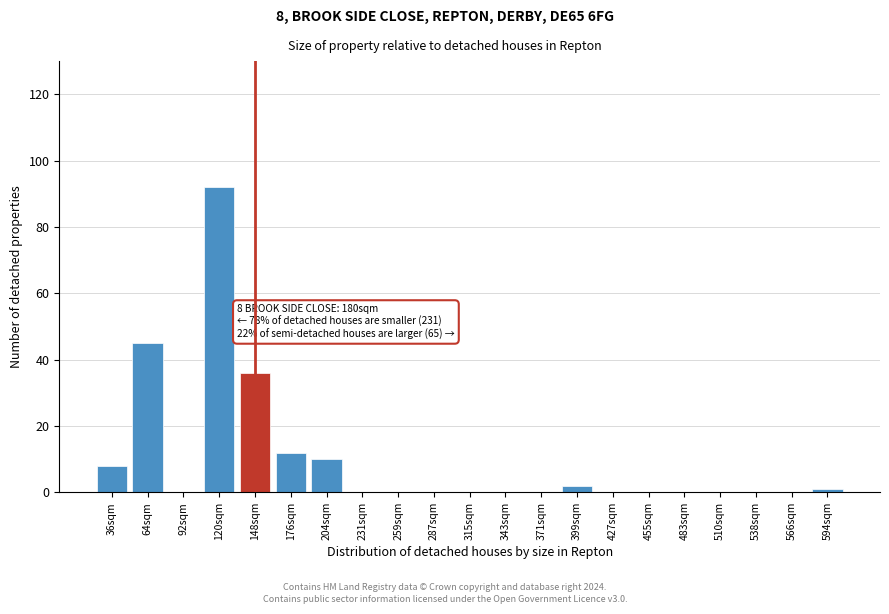

Reading left to right, extract all data points from this chart.

36sqm=8	64sqm=45	92sqm=0	120sqm=92	148sqm=36	176sqm=12	204sqm=10	231sqm=0	259sqm=0	287sqm=0	315sqm=0	343sqm=0	371sqm=0	399sqm=2	427sqm=0	455sqm=0	483sqm=0	510sqm=0	538sqm=0	566sqm=0	594sqm=1